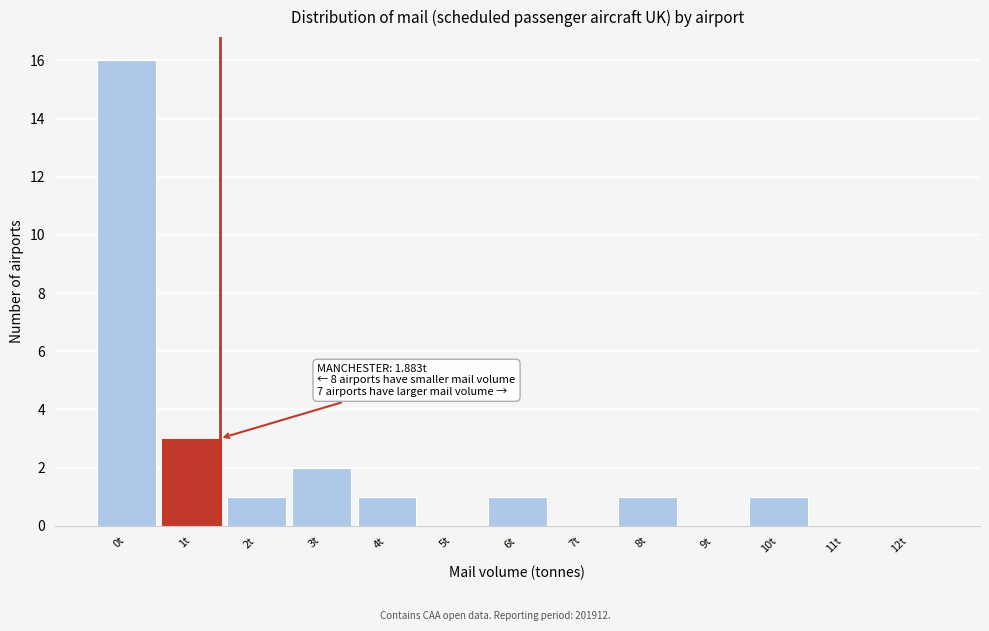

Reading left to right, transcribe all the data shown in this chart.

0t=16	1t=3	2t=1	3t=2	4t=1	5t=0	6t=1	7t=0	8t=1	9t=0	10t=1	11t=0	12t=0